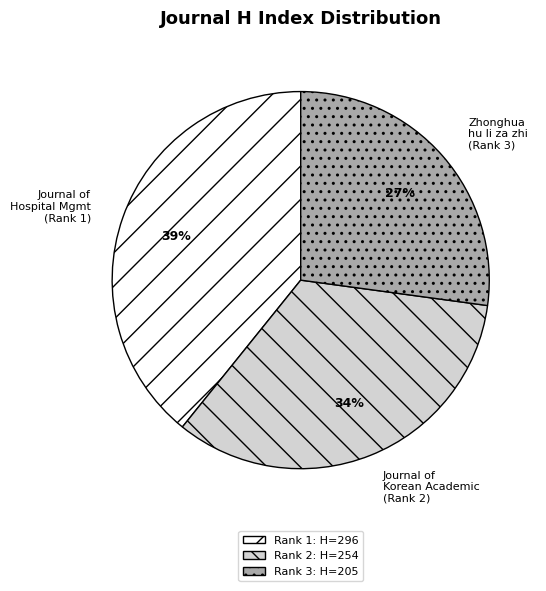

Is there a majority slice in this chart?

No